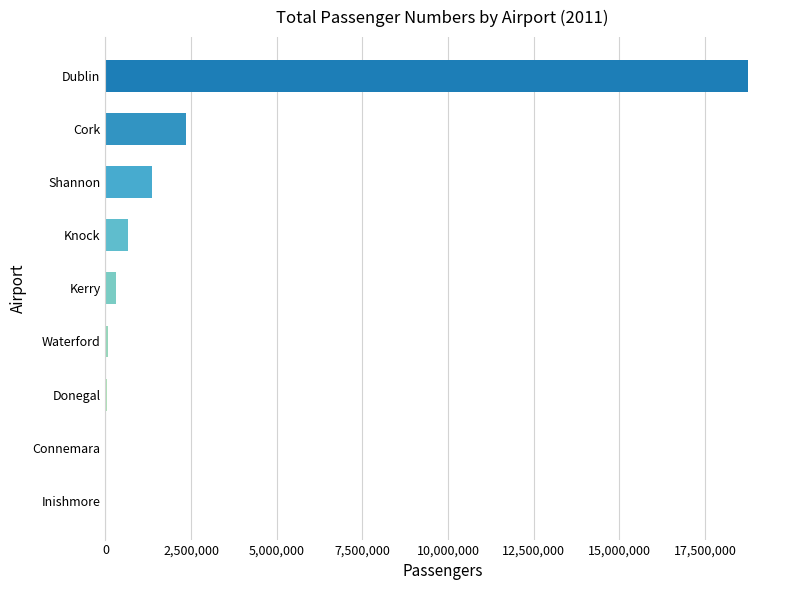

What is the sum of all values?

23583591